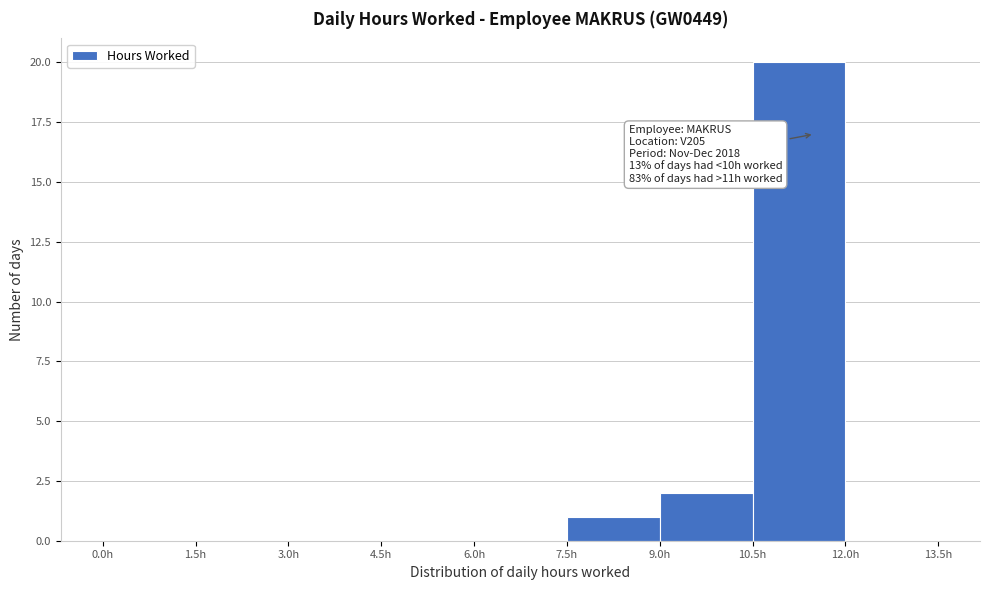

Over which range of the x-axis is the bar tallest?

10.5 to 12.0